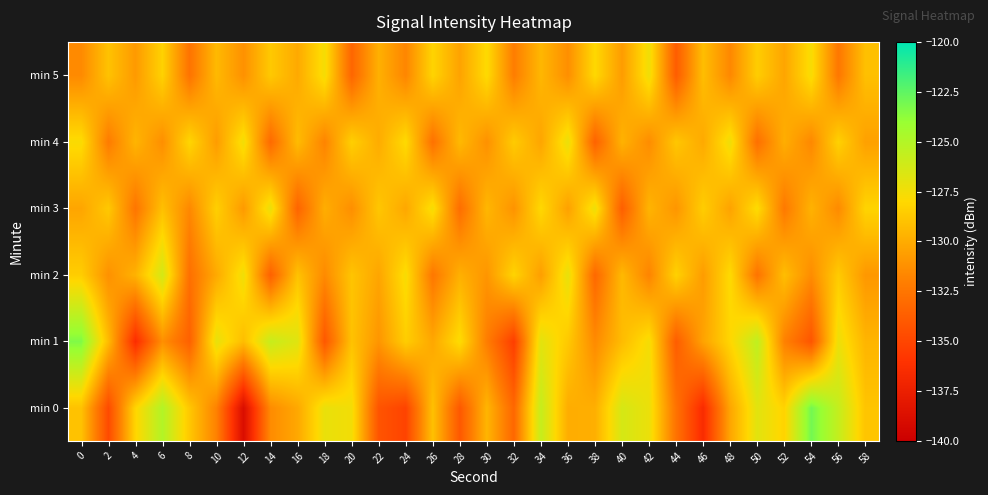

Reading left to right, what are all the values shown in this chart?

min 0: 0=-129.0	2=-134.8	4=-128.2	6=-125.0	8=-128.8	10=-131.9	12=-138.9	14=-131.4	16=-130.2	18=-127.2	20=-127.5	22=-134.3	24=-135.1	26=-129.1	28=-134.0	30=-129.6	32=-133.2	34=-125.7	36=-130.0	38=-129.9	40=-126.4	42=-127.2	44=-132.6	46=-136.5	48=-130.3	50=-126.8	52=-128.2	54=-123.0	56=-125.7	58=-128.9
min 1: 0=-123.4	2=-129.3	4=-136.4	6=-131.3	8=-133.6	10=-127.1	12=-129.2	14=-125.8	16=-126.8	18=-134.1	20=-129.0	22=-131.0	24=-128.5	26=-130.2	28=-127.8	30=-132.1	32=-135.4	34=-126.9	36=-128.7	38=-131.5	40=-129.3	42=-127.6	44=-133.8	46=-130.4	48=-128.1	50=-125.5	52=-131.9	54=-134.2	56=-127.3	58=-129.6
min 2: 0=-128.5	2=-131.2	4=-129.7	6=-126.3	8=-132.8	10=-130.1	12=-127.4	14=-133.6	16=-129.0	18=-131.5	20=-128.9	22=-130.3	24=-127.7	26=-132.4	28=-129.8	30=-131.0	32=-128.2	34=-130.6	36=-127.1	38=-133.2	40=-129.4	42=-131.8	44=-128.3	46=-130.7	48=-127.9	50=-132.6	52=-129.2	54=-131.4	56=-128.6	58=-130.9
min 3: 0=-130.3	2=-128.7	4=-132.5	6=-129.1	8=-131.6	10=-128.4	12=-130.8	14=-127.2	16=-133.4	18=-129.9	20=-131.3	22=-128.8	24=-130.2	26=-127.6	28=-132.9	30=-129.5	32=-131.1	34=-128.0	36=-130.5	38=-127.3	40=-133.7	42=-129.6	44=-131.0	46=-128.5	48=-130.4	50=-127.8	52=-132.3	54=-129.7	56=-131.5	58=-128.2
min 4: 0=-127.8	2=-132.2	4=-129.6	6=-131.3	8=-128.1	10=-130.7	12=-127.5	14=-133.1	16=-129.3	18=-131.8	20=-128.4	22=-130.0	24=-127.9	26=-132.7	28=-129.4	30=-131.2	32=-128.6	34=-130.3	36=-127.2	38=-133.5	40=-129.7	42=-131.4	44=-128.8	46=-130.1	48=-127.4	50=-132.8	52=-129.9	54=-131.6	56=-128.3	58=-130.5
min 5: 0=-131.5	2=-129.0	4=-130.8	6=-128.3	8=-132.6	10=-129.4	12=-131.2	14=-128.7	16=-130.1	18=-127.6	20=-133.3	22=-129.8	24=-131.7	26=-128.2	28=-130.4	30=-127.9	32=-132.1	34=-129.5	36=-131.3	38=-128.0	40=-130.7	42=-127.4	44=-133.8	46=-129.2	48=-131.6	50=-128.5	52=-130.3	54=-127.7	56=-132.4	58=-129.1